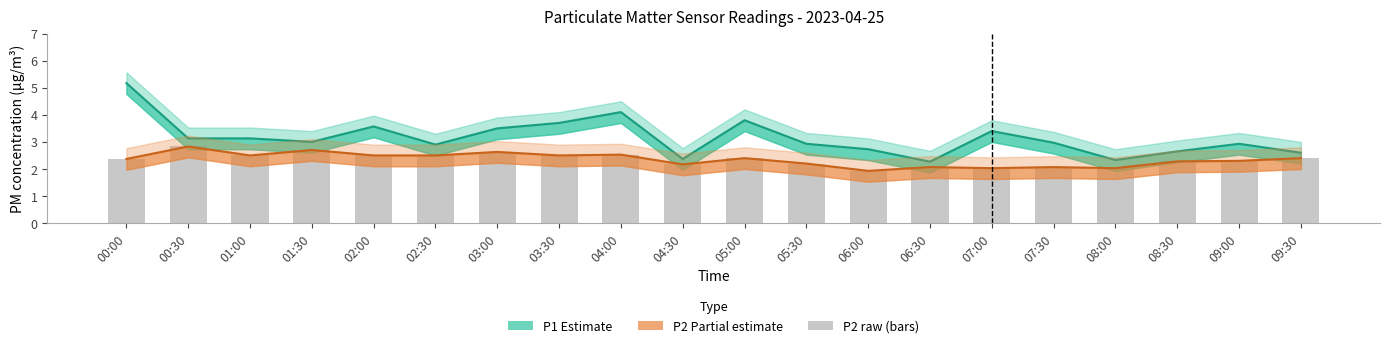

Which label corresponds to the largest value in the chart?

00:00